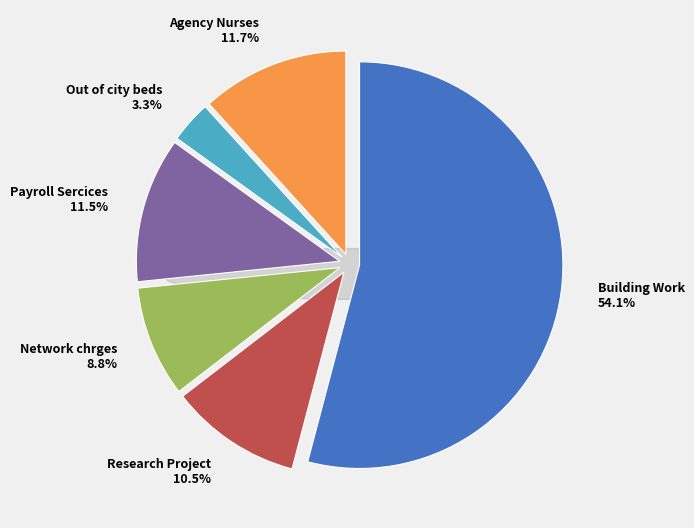

Is it true that Payroll Sercices is 1% of the pie?

False